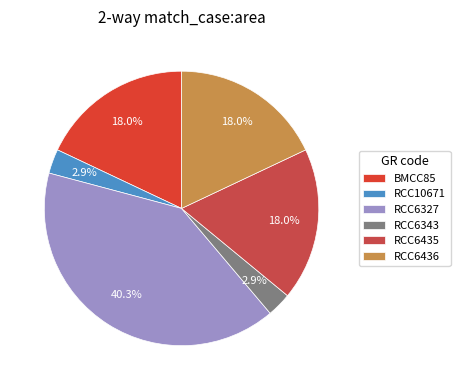

Is RCC6343 the majority of the pie?

No